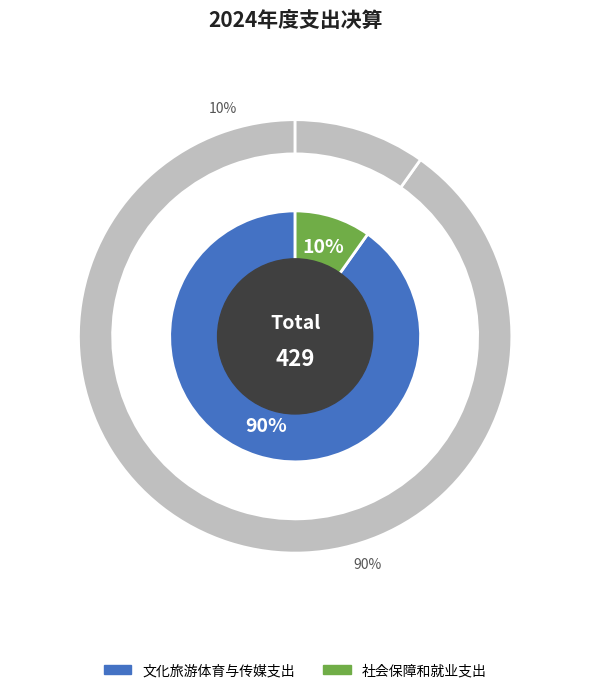

Count the number of slices in the pie.

2